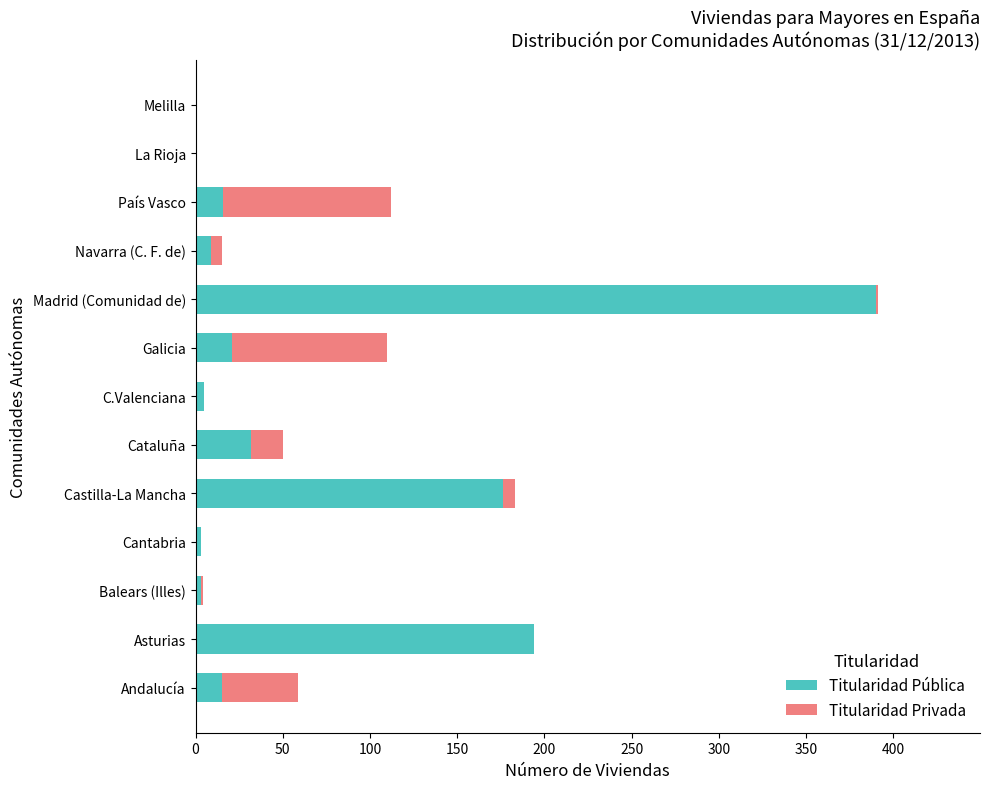

Is it true that Titularidad Pública equals 0 at La Rioja?

True